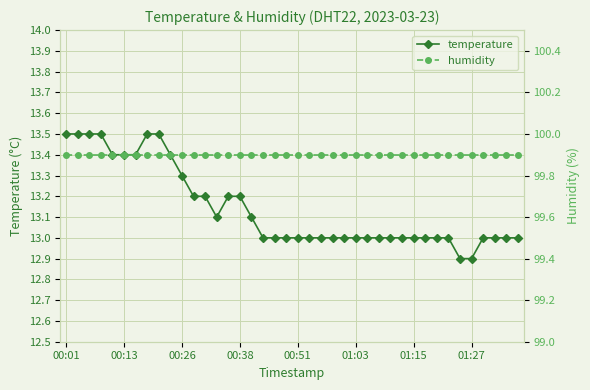

True or false: temperature and humidity intersect in this chart.

False